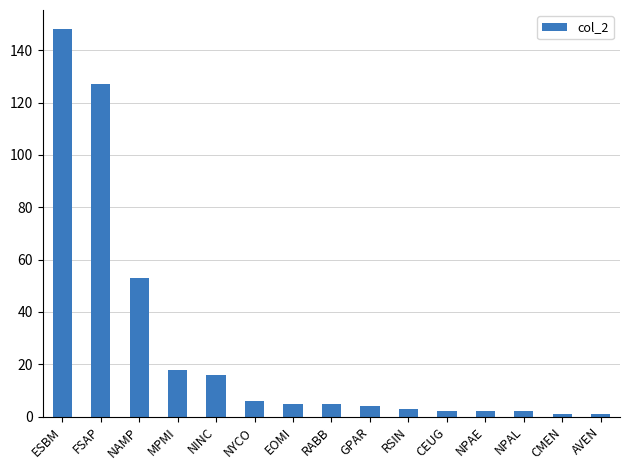

What is the value of the 14th bar from the left?

1